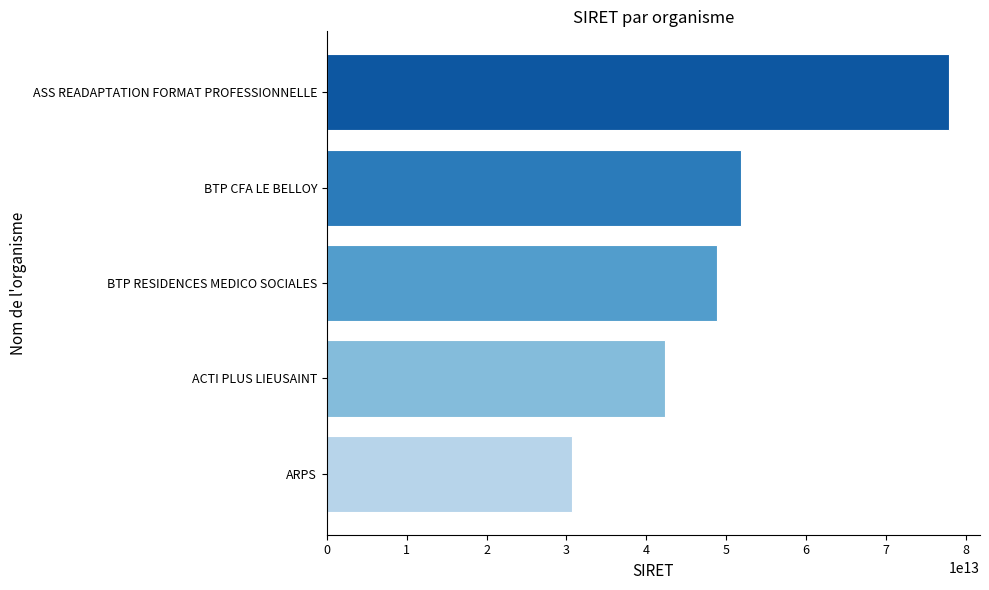

Is it true that the value at ARPS is 30644513100023?

True